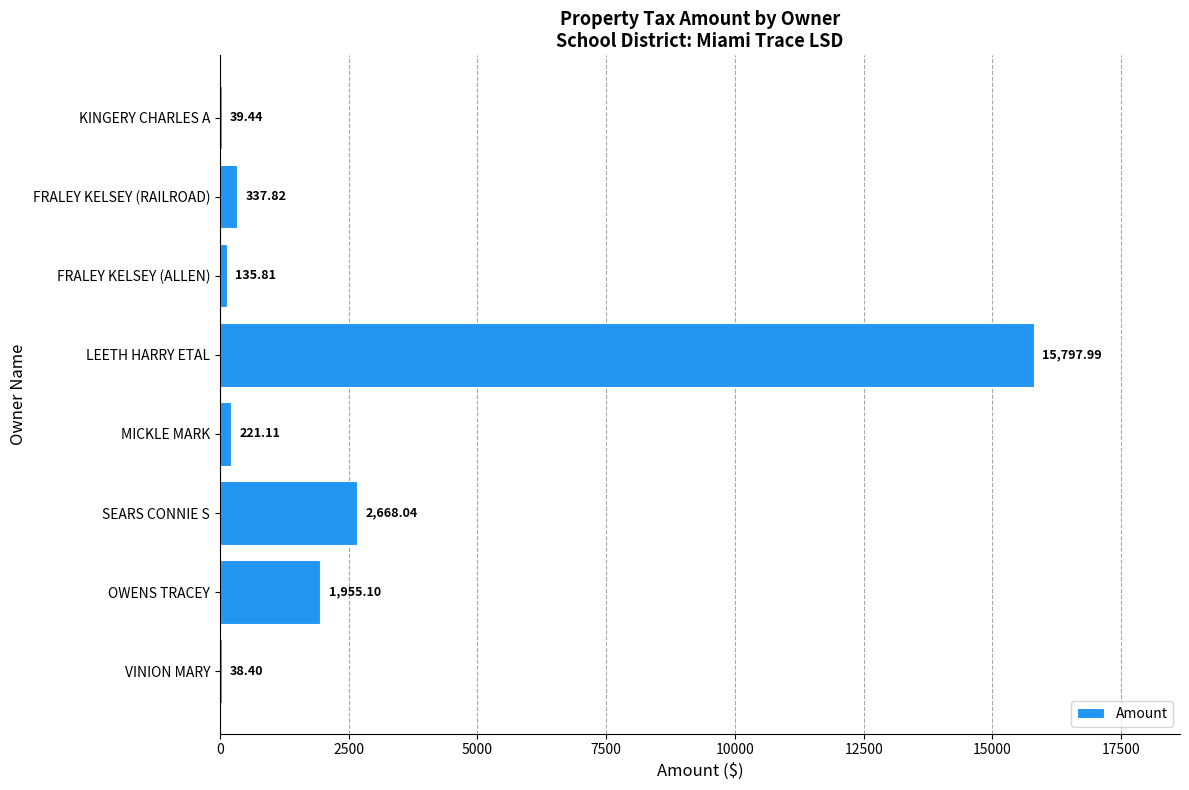

What is the change in value from VINION MARY to MICKLE MARK?

+182.7